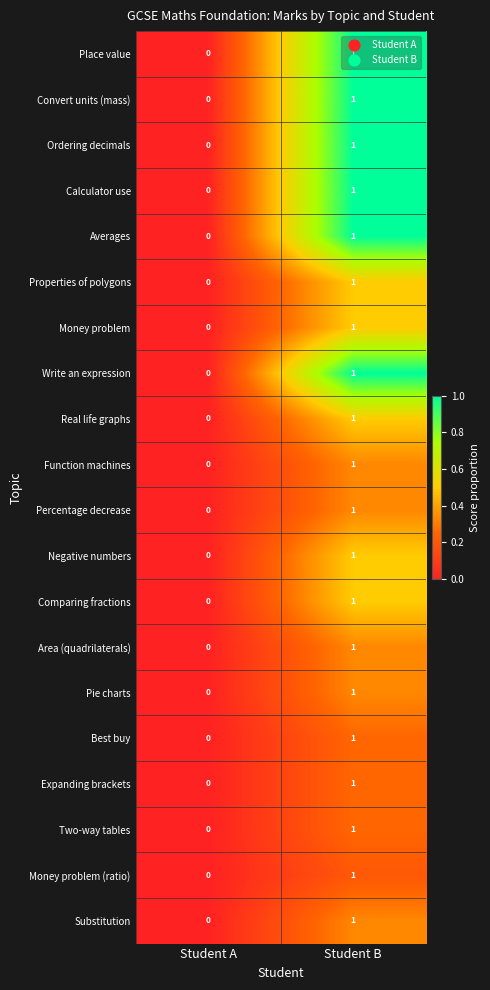

At which label does Money problem reach its peak?

Student B